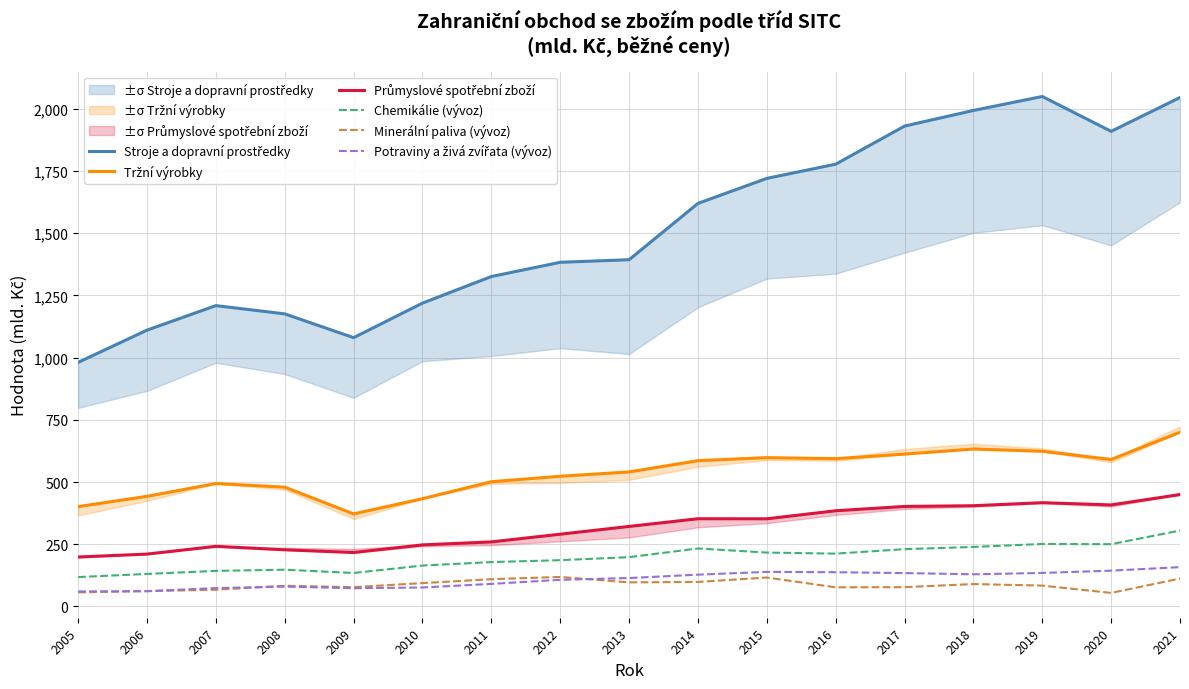

Which category has the highest value across all series?

2019